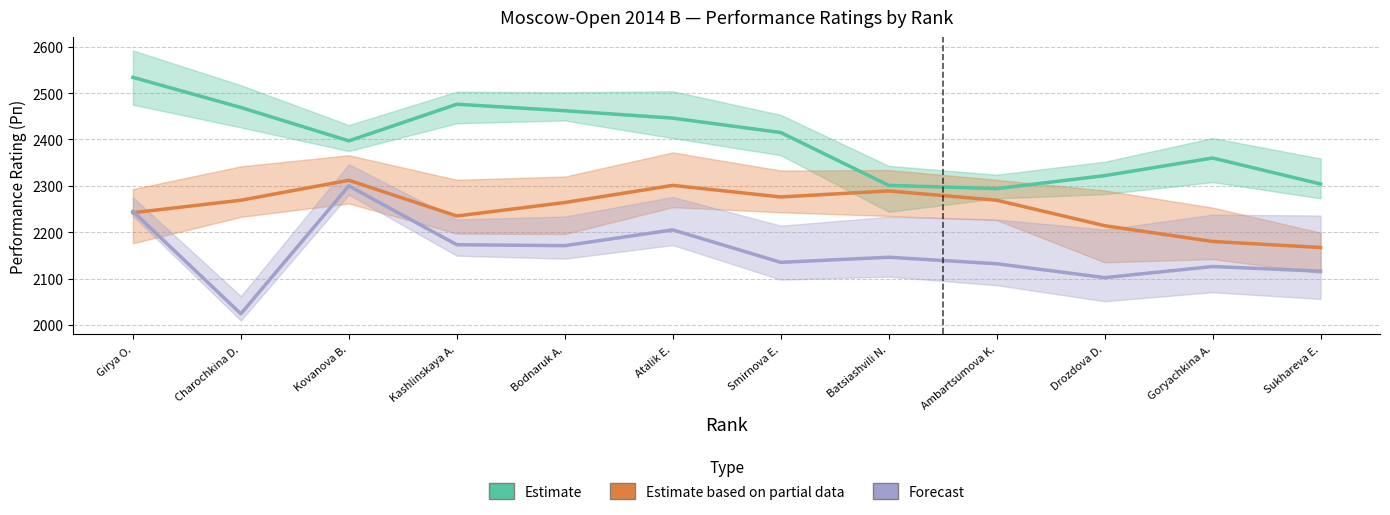

Which category has the highest value across all series?

Girya O.